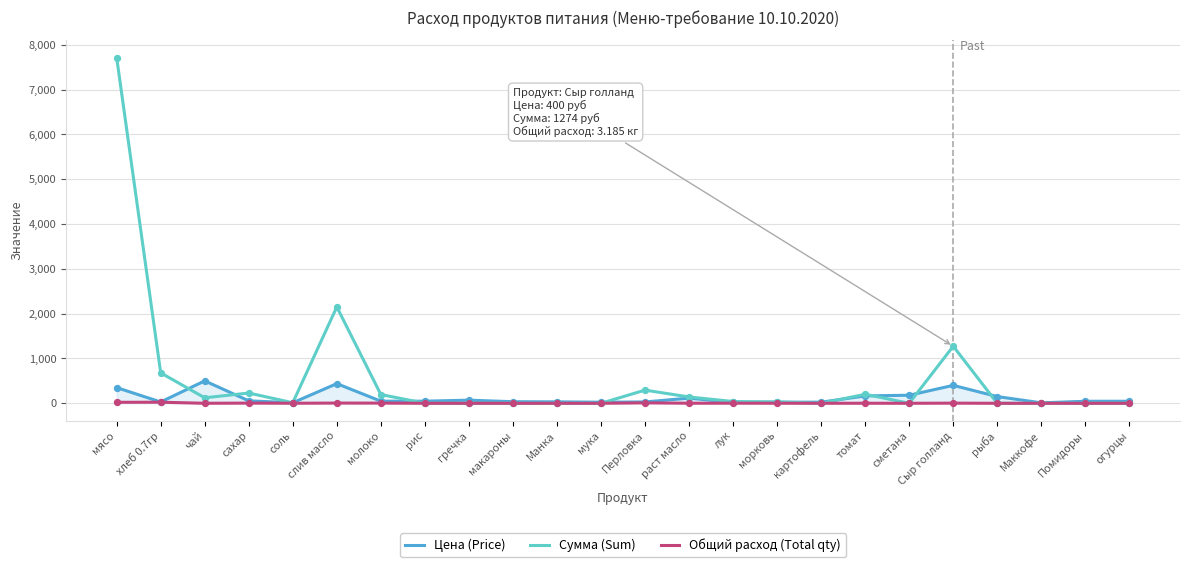

Is the value of Общий расход (Total qty) at Сыр голланд greater than the value of Сумма (Sum) at мясо?

No